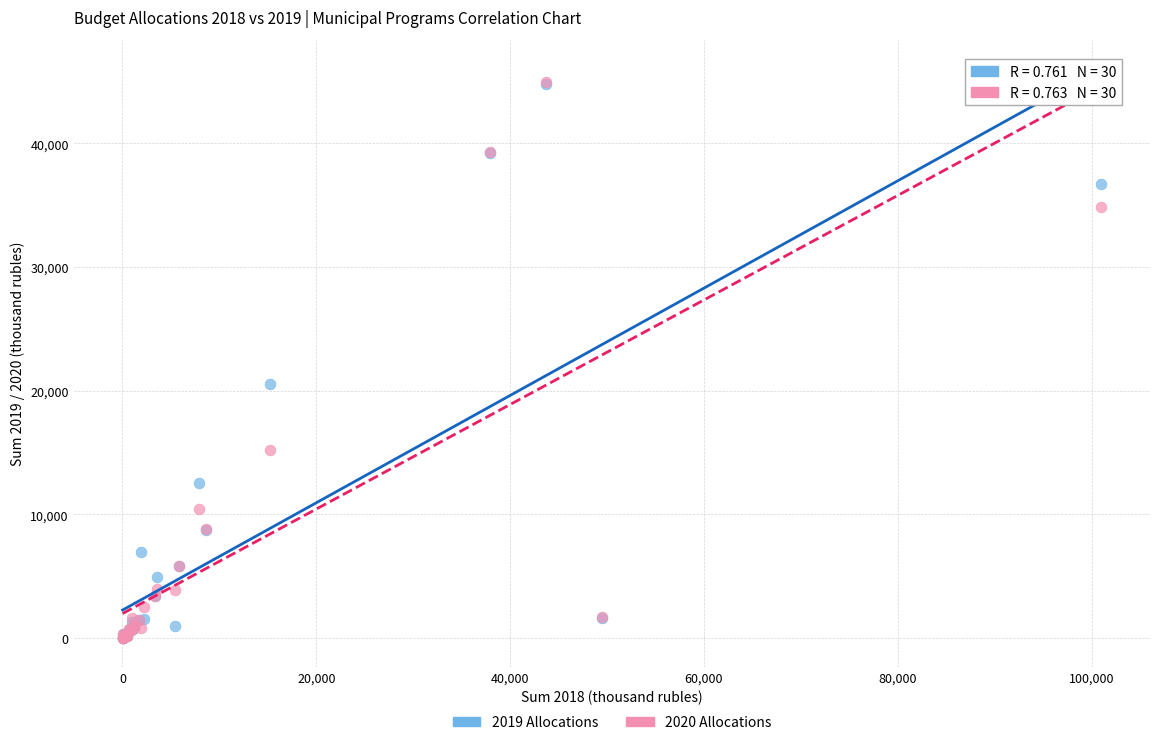

Across all series, what Y value is closest to 22477?

20549.4